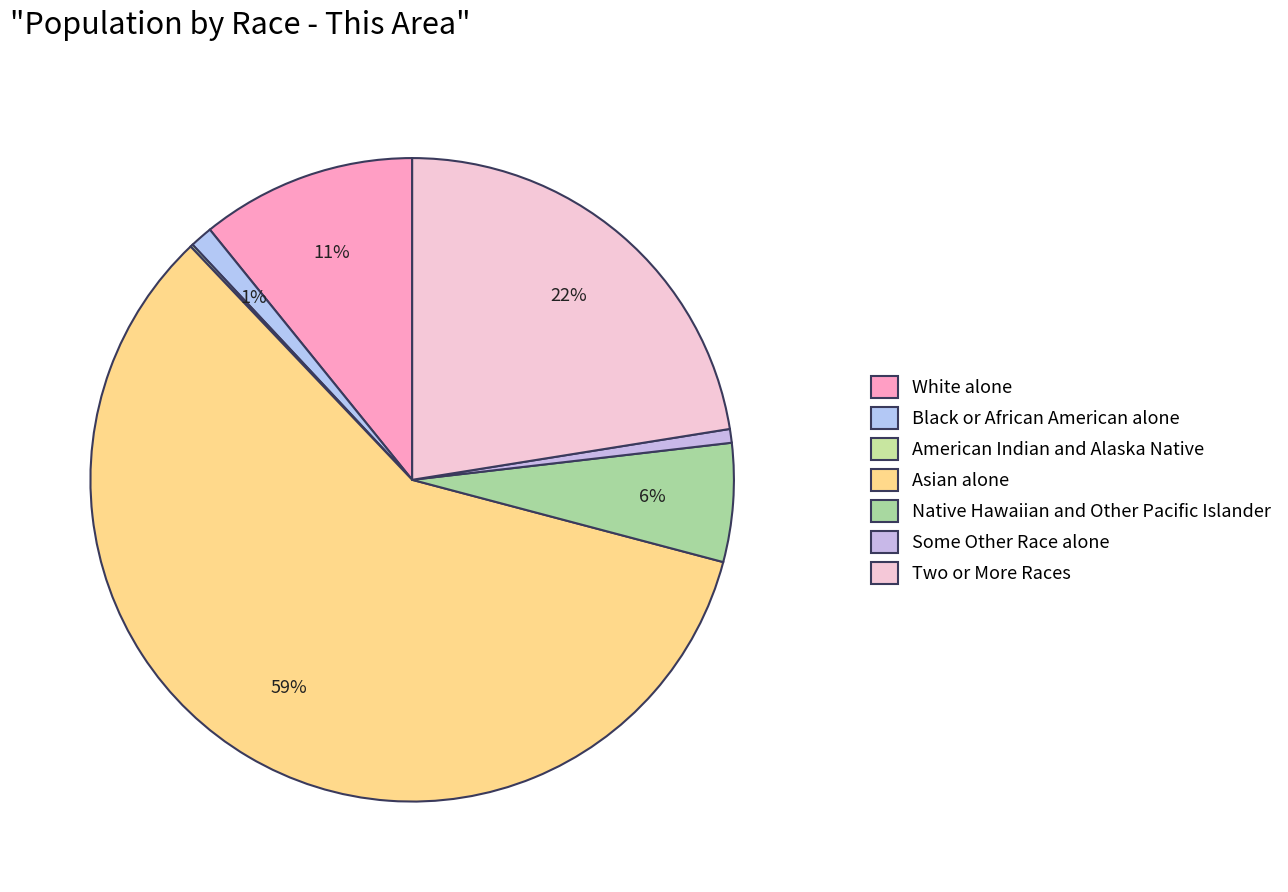

Is it true that Two or More Races is 22% of the pie?

True